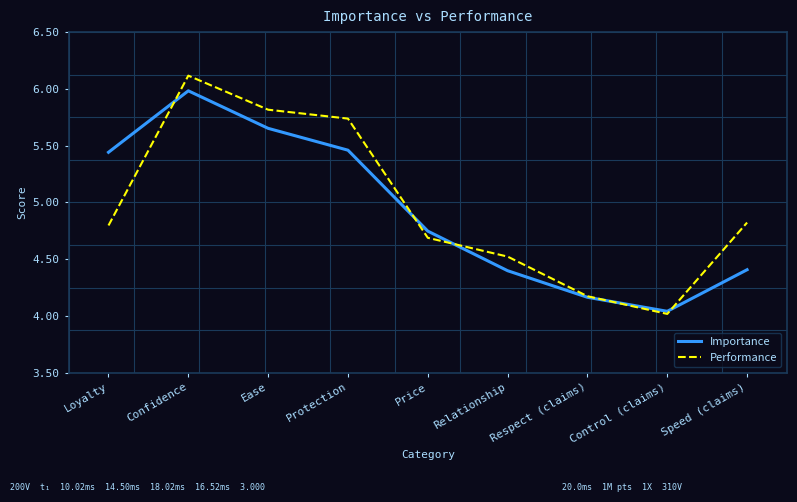

The value of Performance at Control (claims) is 1.0. True or false?

False